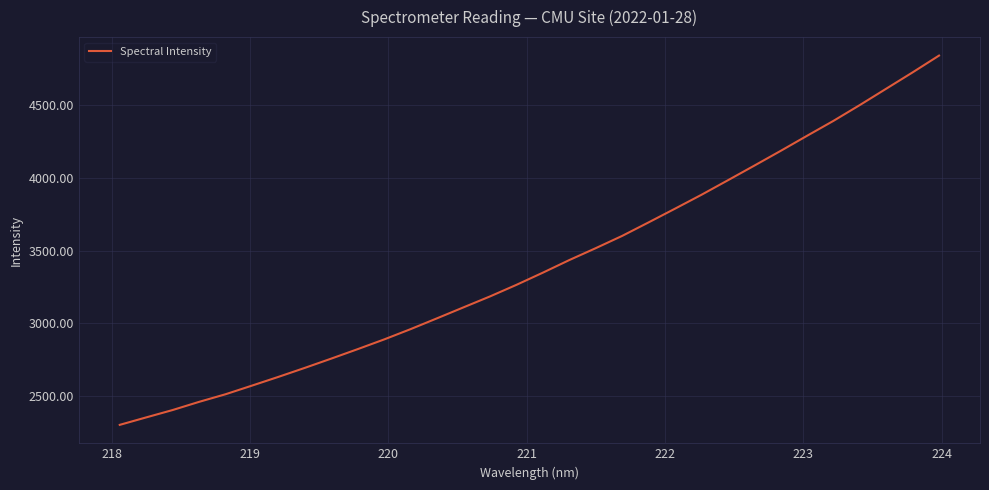

What is the difference between the maximum and minimum values?

2541.5